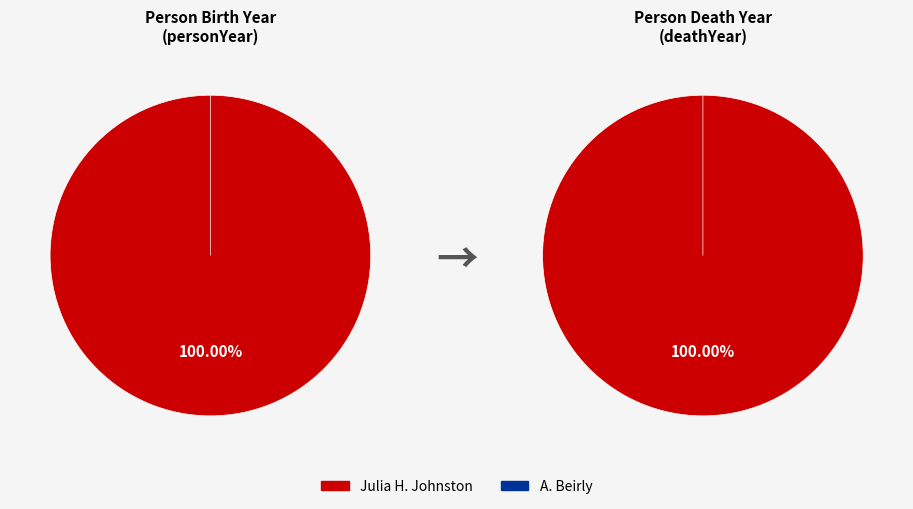

How many slices are in this pie chart?

2